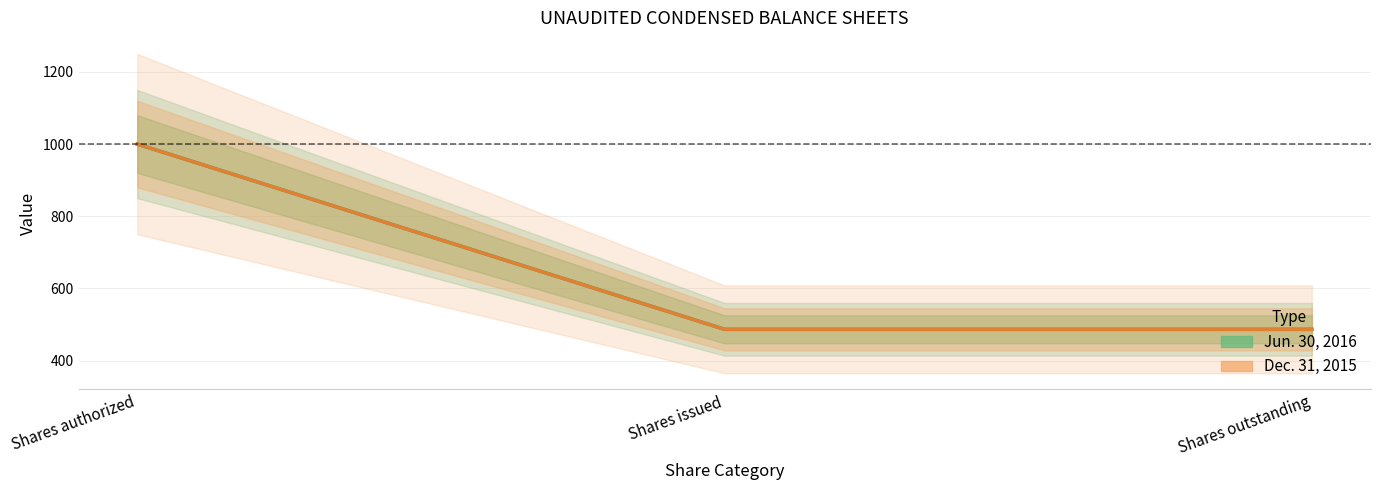

True or false: Jun. 30, 2016 has a value of 403.4 at Shares authorized.

False